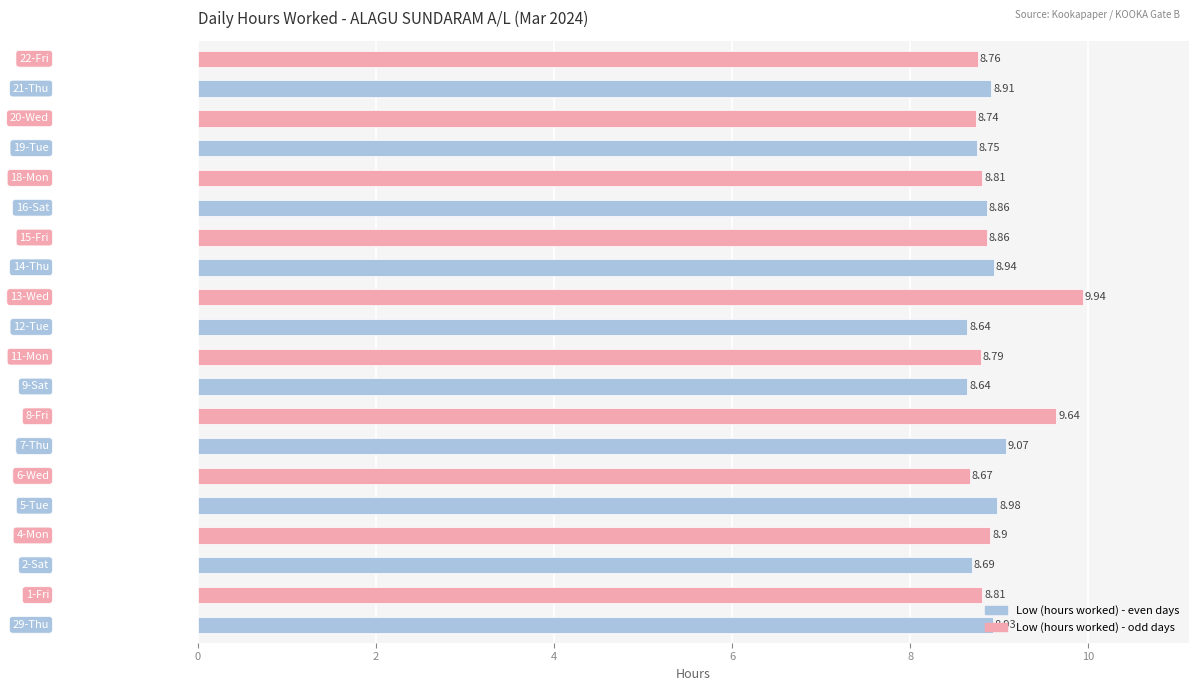

What is the average value?

8.9